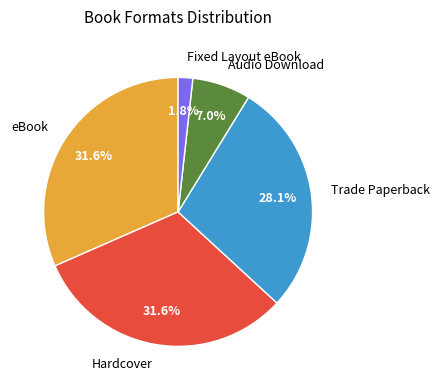

To the nearest percent, what is the combined percentage of Fixed Layout eBook and Trade Paperback?

30%